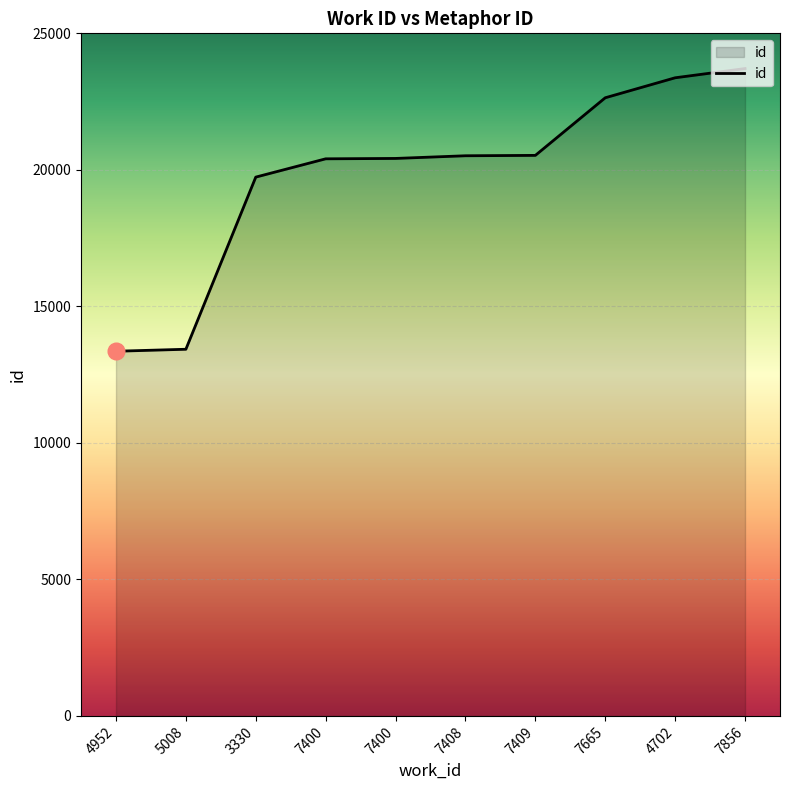

True or false: the data shows 14913 at 7665.

False